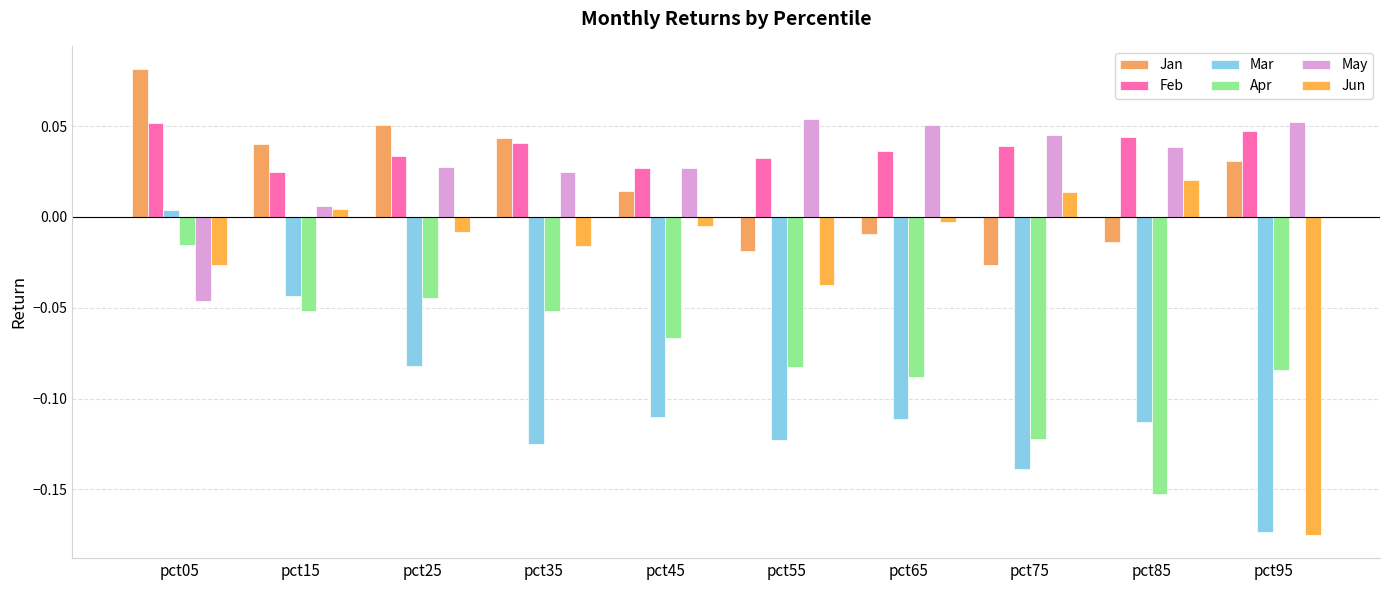

What is the difference between the second highest and minimum values in the May series?

0.1